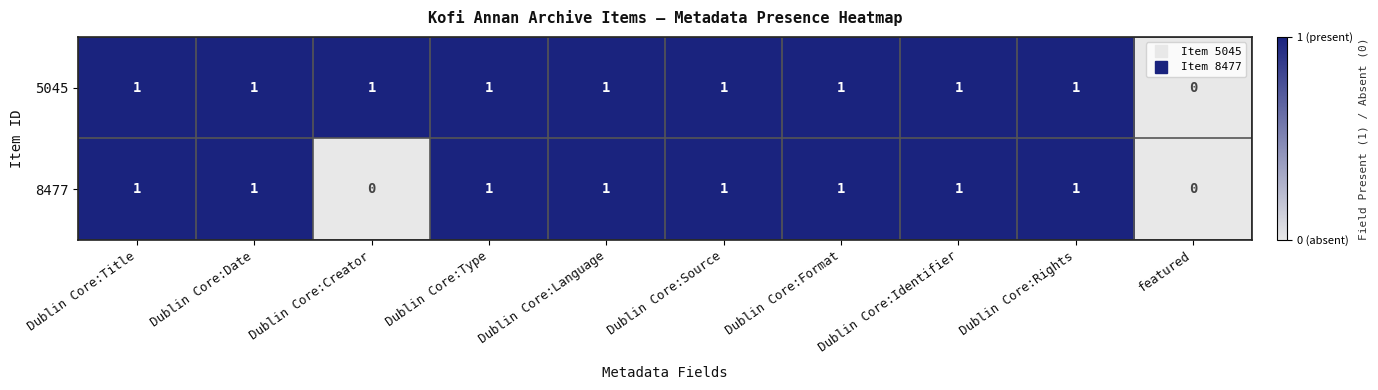

Count the 5045 values in the range 1 to 2.

9